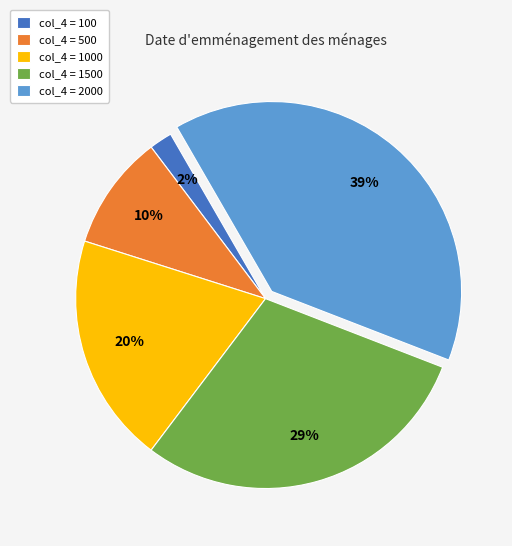

Does any single category account for the majority?

No